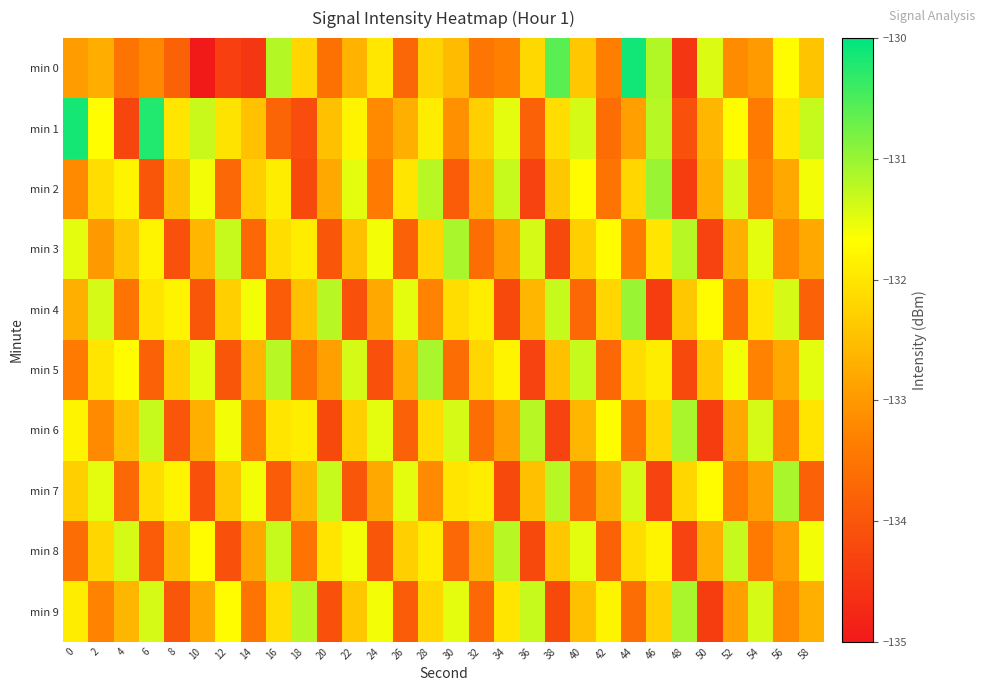

Which label corresponds to the smallest value in the chart?

10